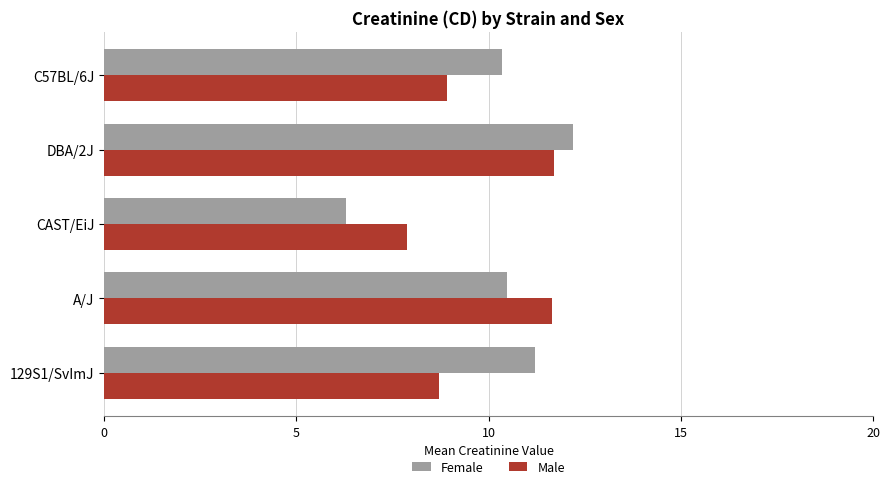

Between A/J and C57BL/6J, which series saw the biggest shift?

Male